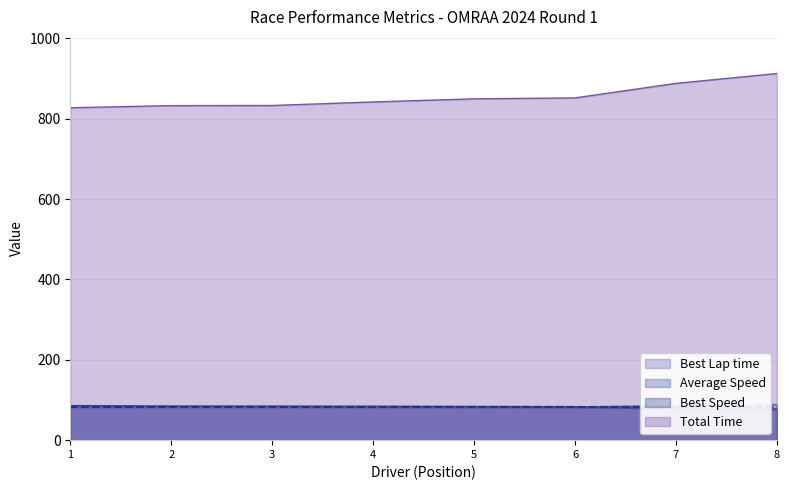

Which series has the largest total across all categories?

Total Time